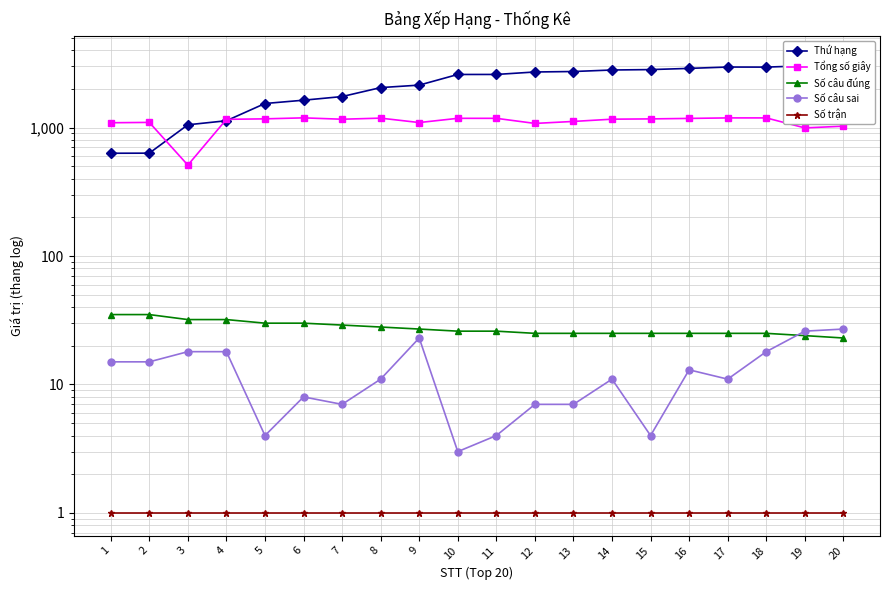

True or false: Tổng số giây has a value of 1161 at 7.

True